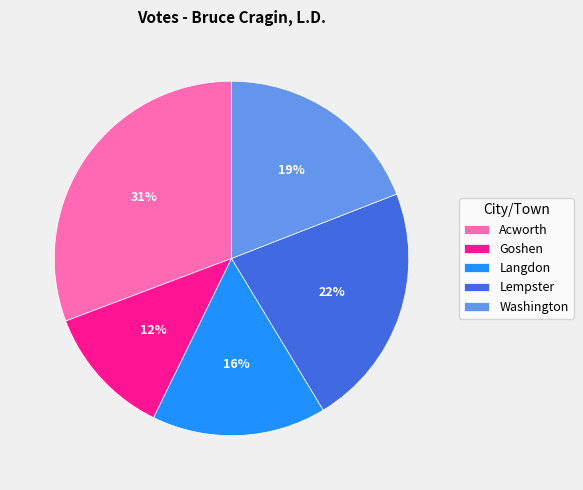

Which has a higher value, Washington or Langdon?

Washington